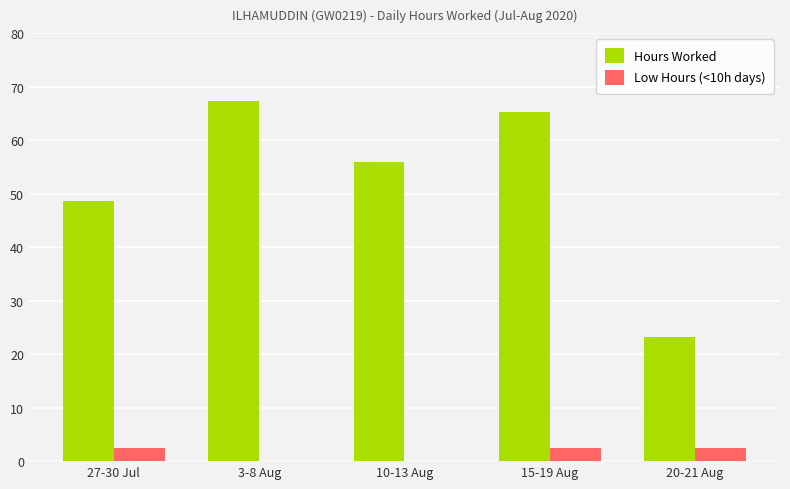

Which series has the largest total across all categories?

Hours Worked